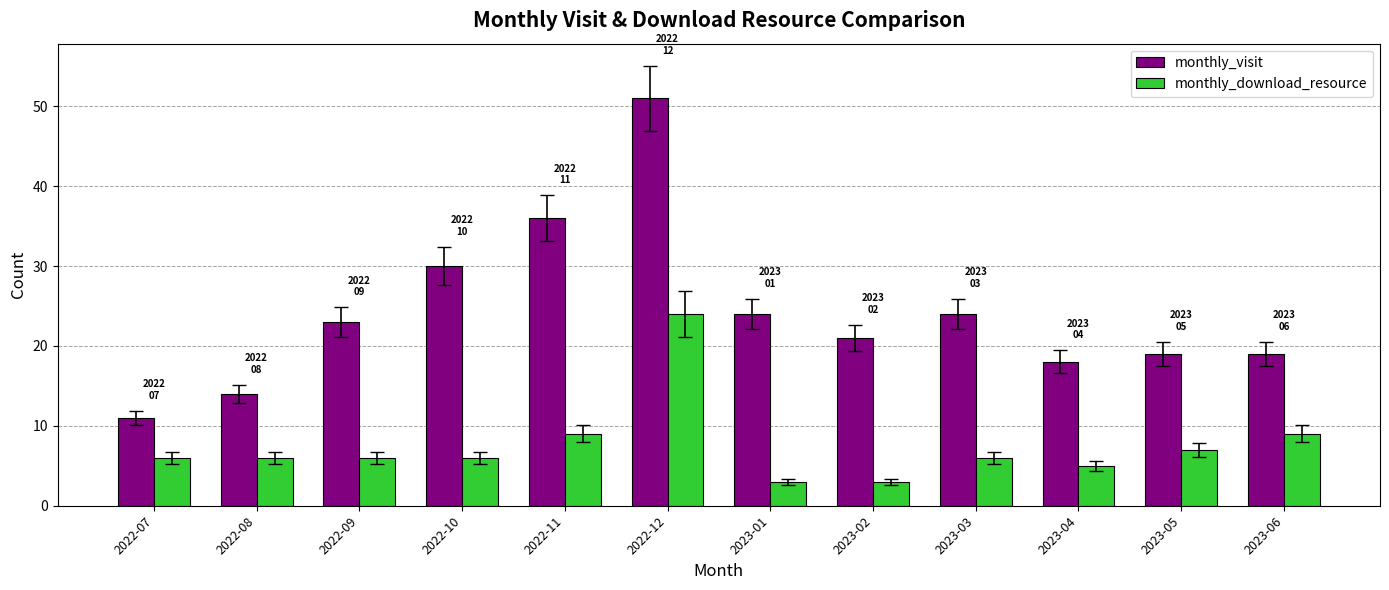

Are the bars grouped side by side (vs. stacked)?

Yes